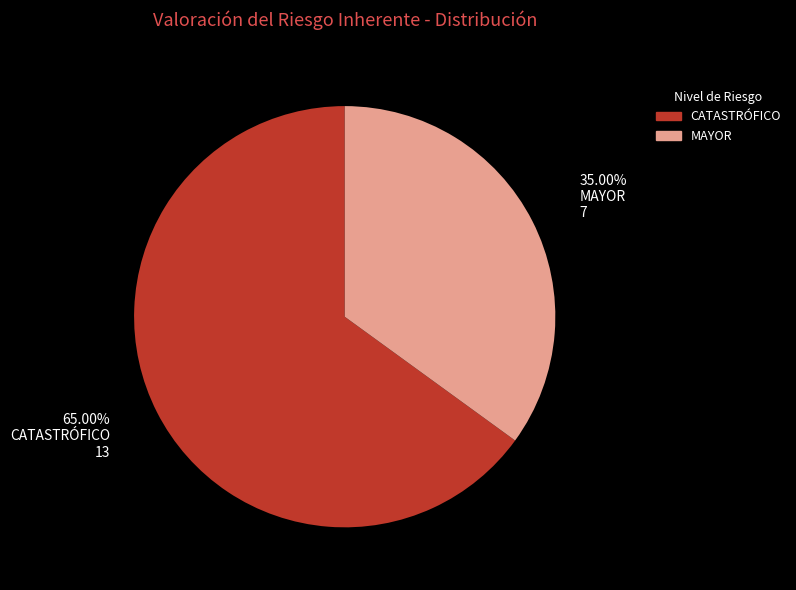

How many slices are in this pie chart?

2